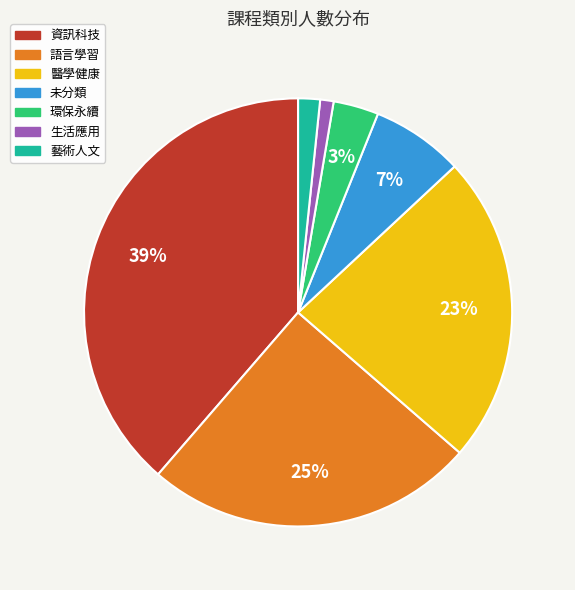

Is there any slice that represents more than half of the pie?

No